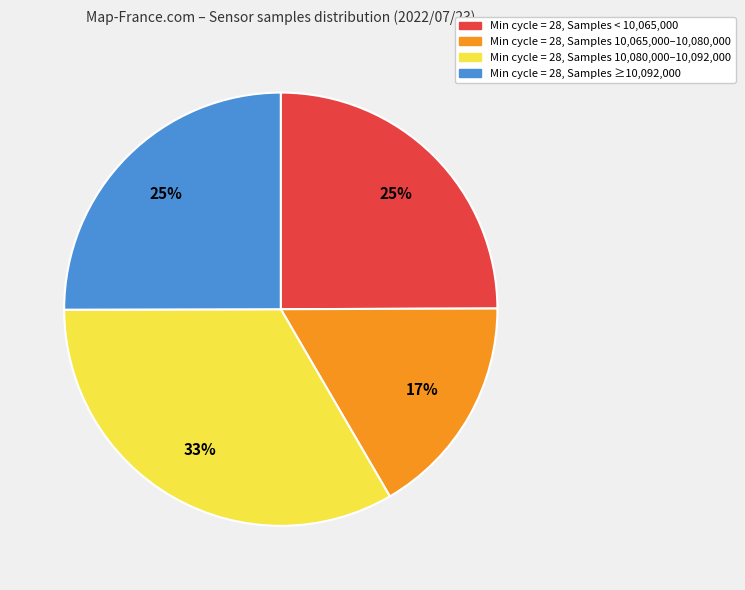

Is there any slice that represents more than half of the pie?

No